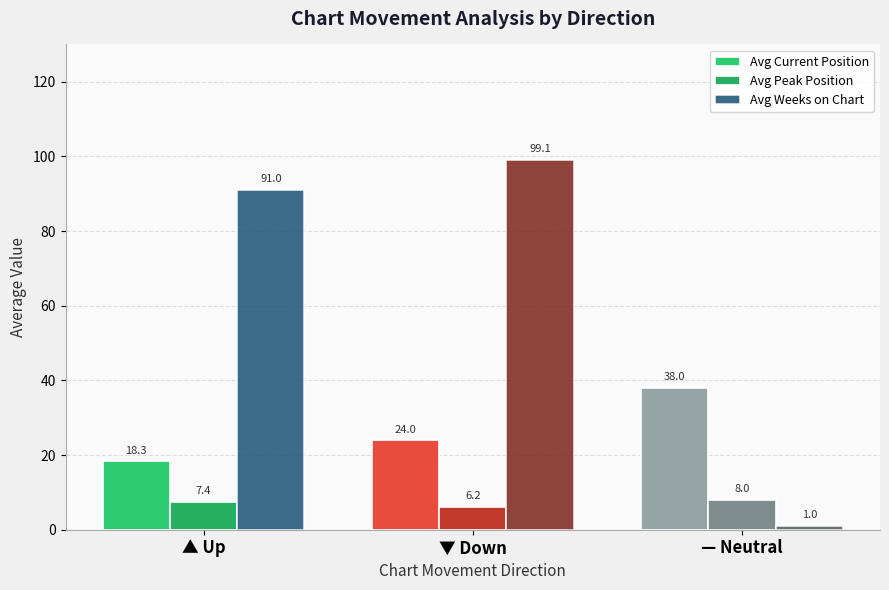

Which series has the widest spread of values?

Avg Weeks on Chart